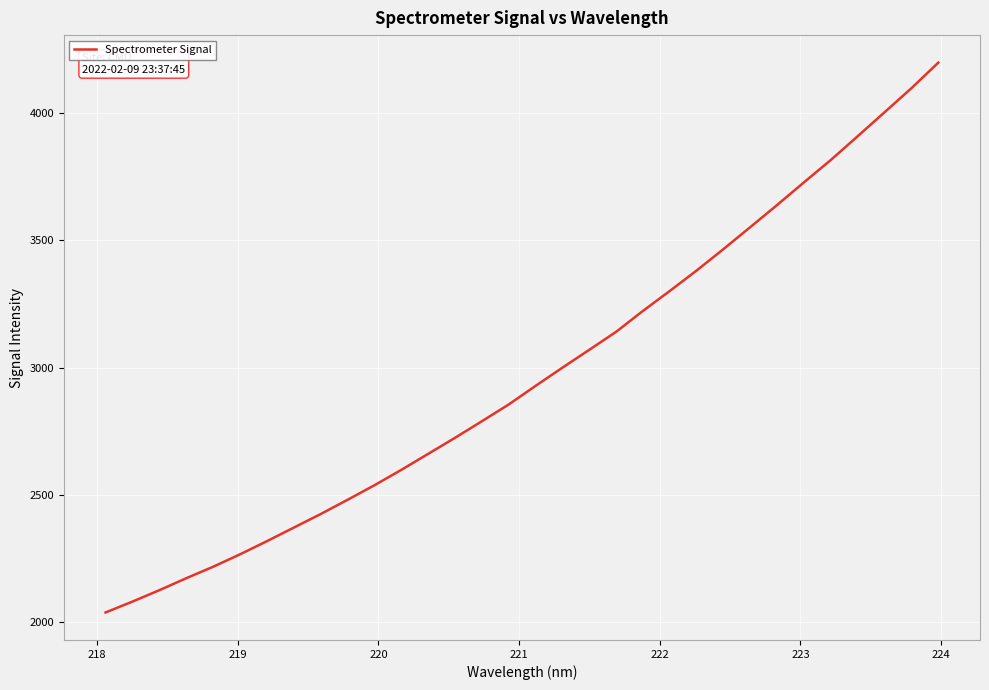

How many values are below 2928?

16